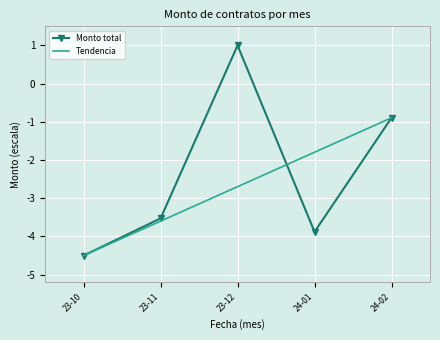

Which series has the largest range (max minus min)?

Monto total